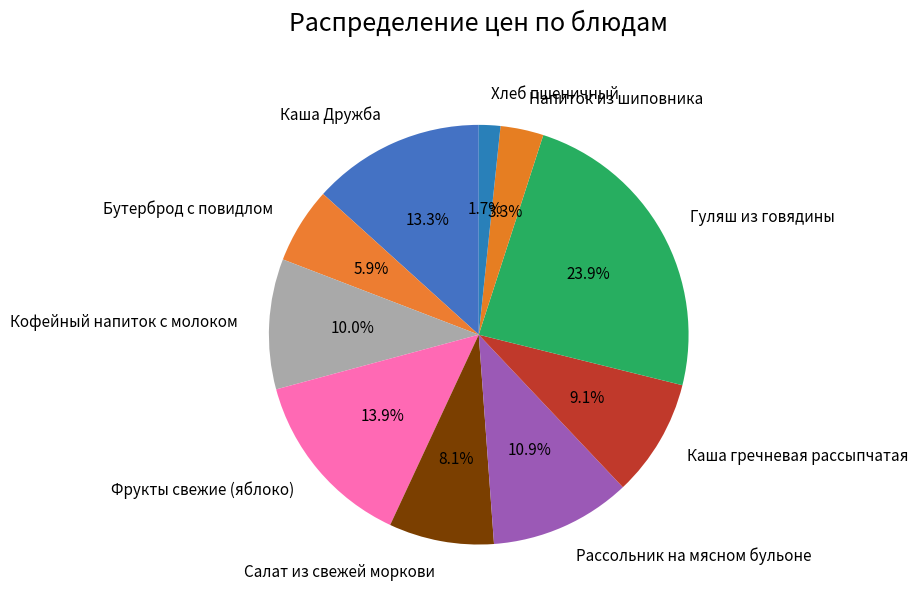

To the nearest percent, what percentage of the pie is Гуляш из говядины?

24%